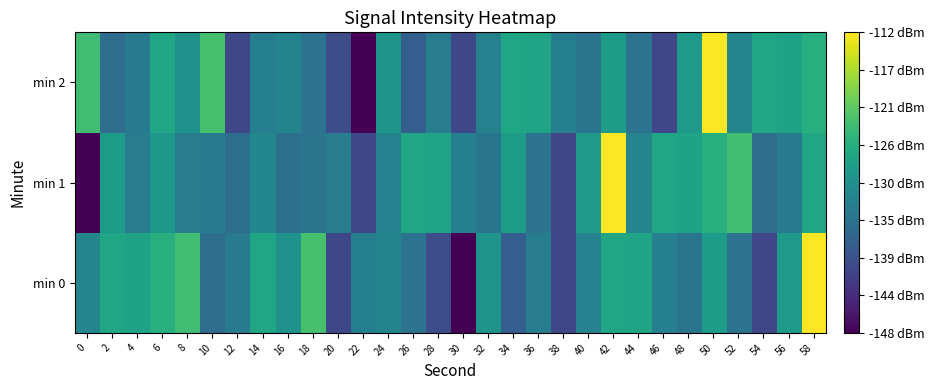

What is the greatest value displayed?

-112.3